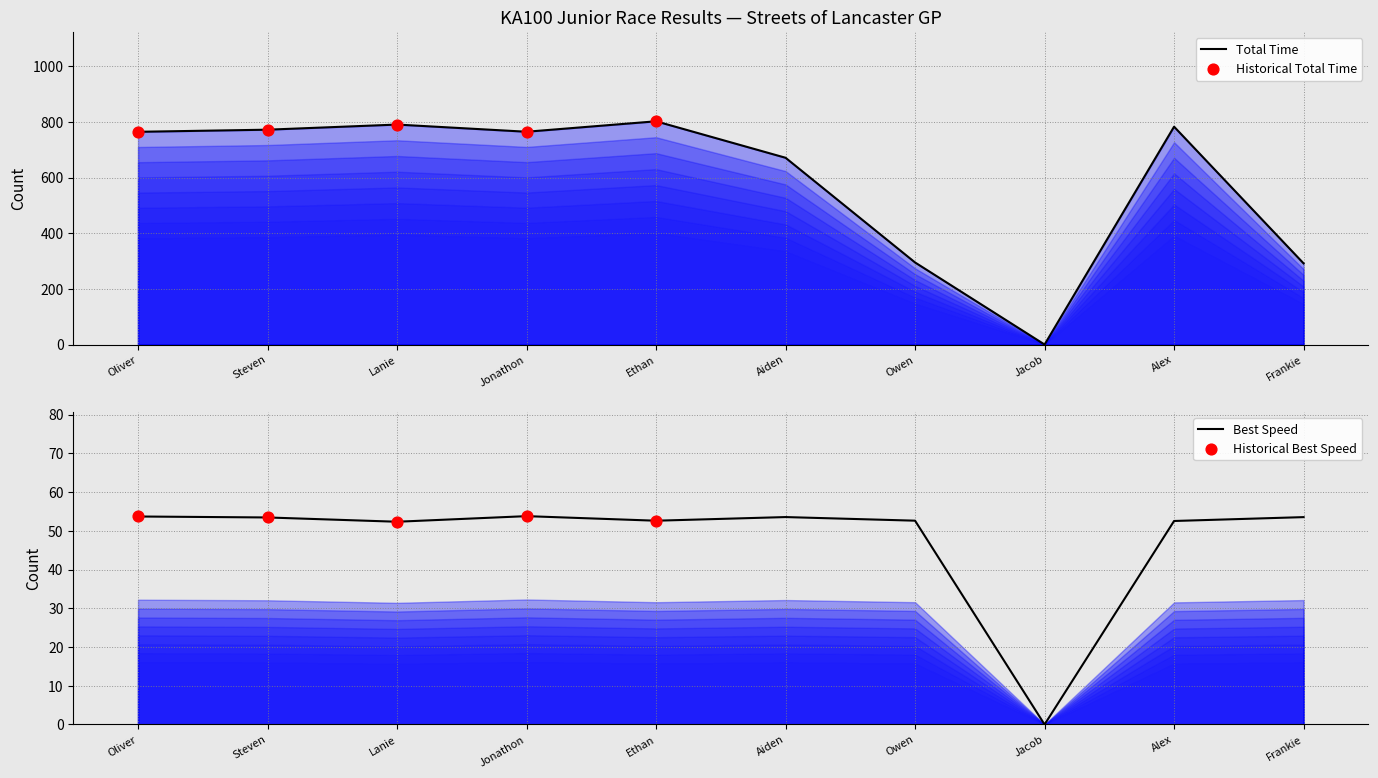

What is the total value across all series at Jonathon Portz?

945.9